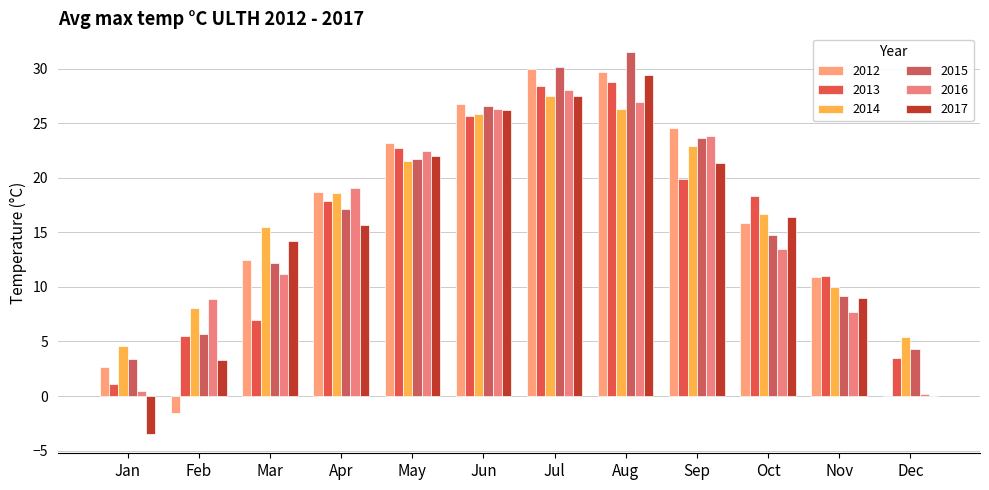

What are all the series names shown in the legend?

2012, 2013, 2014, 2015, 2016, 2017